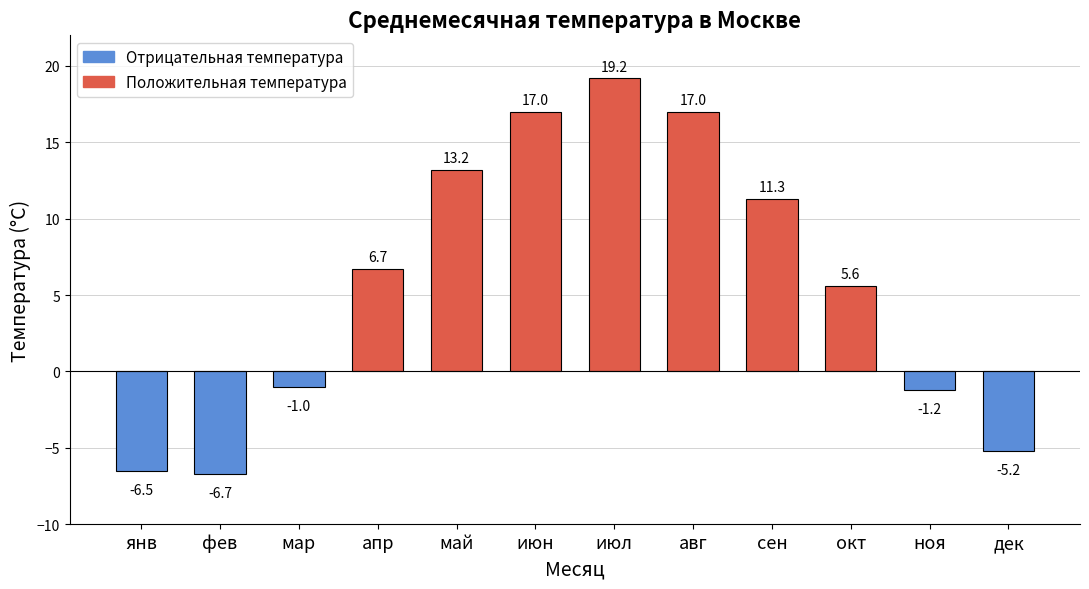

Which label corresponds to the smallest value in the chart?

фев